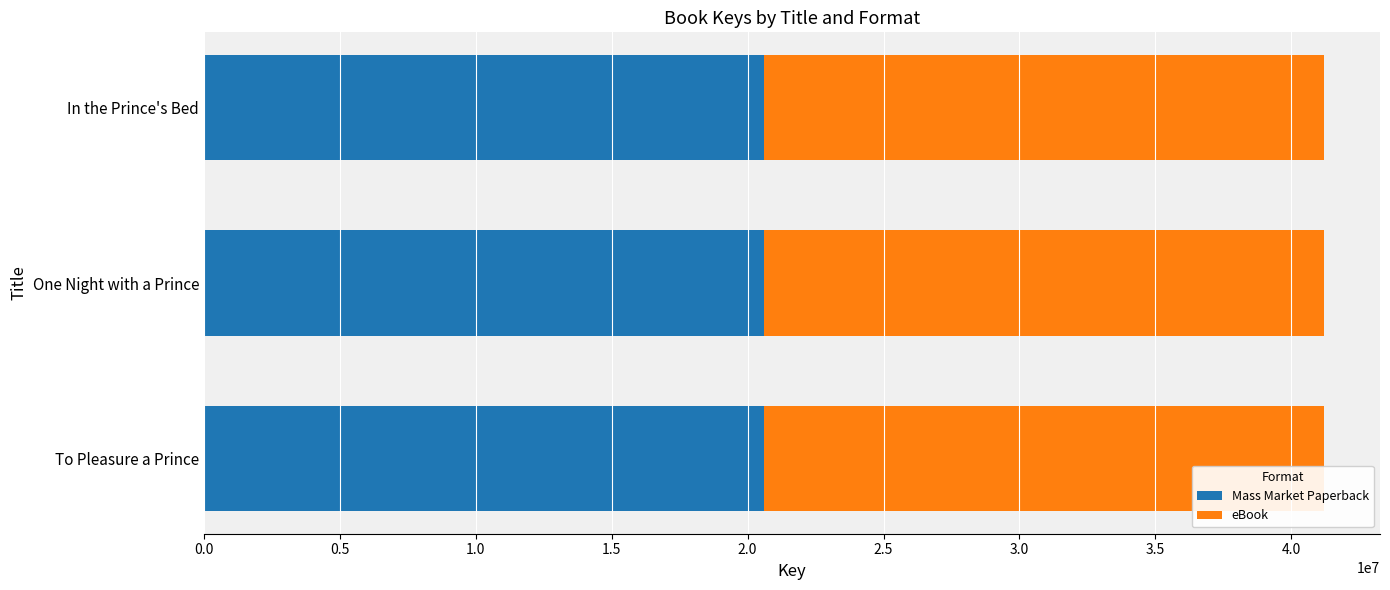

What is the sum of the Mass Market Paperback values at To Pleasure a Prince and One Night with a Prince?

41204152